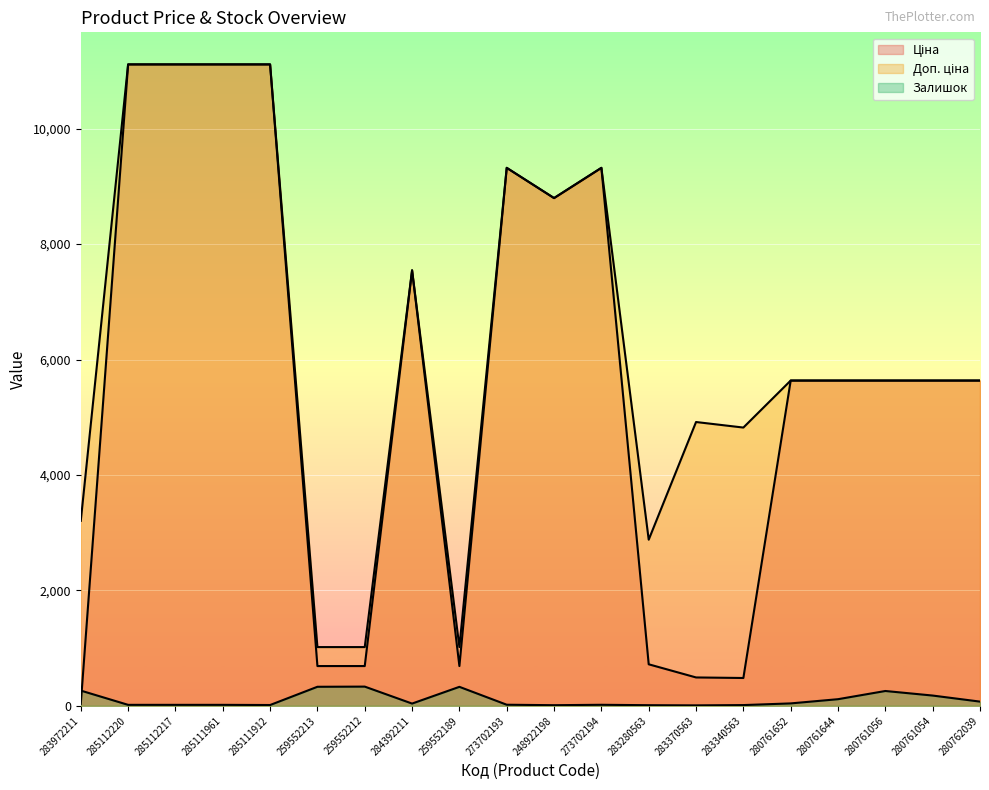

Which series ends up on top after the final intersection of Ціна and Залишок?

Ціна